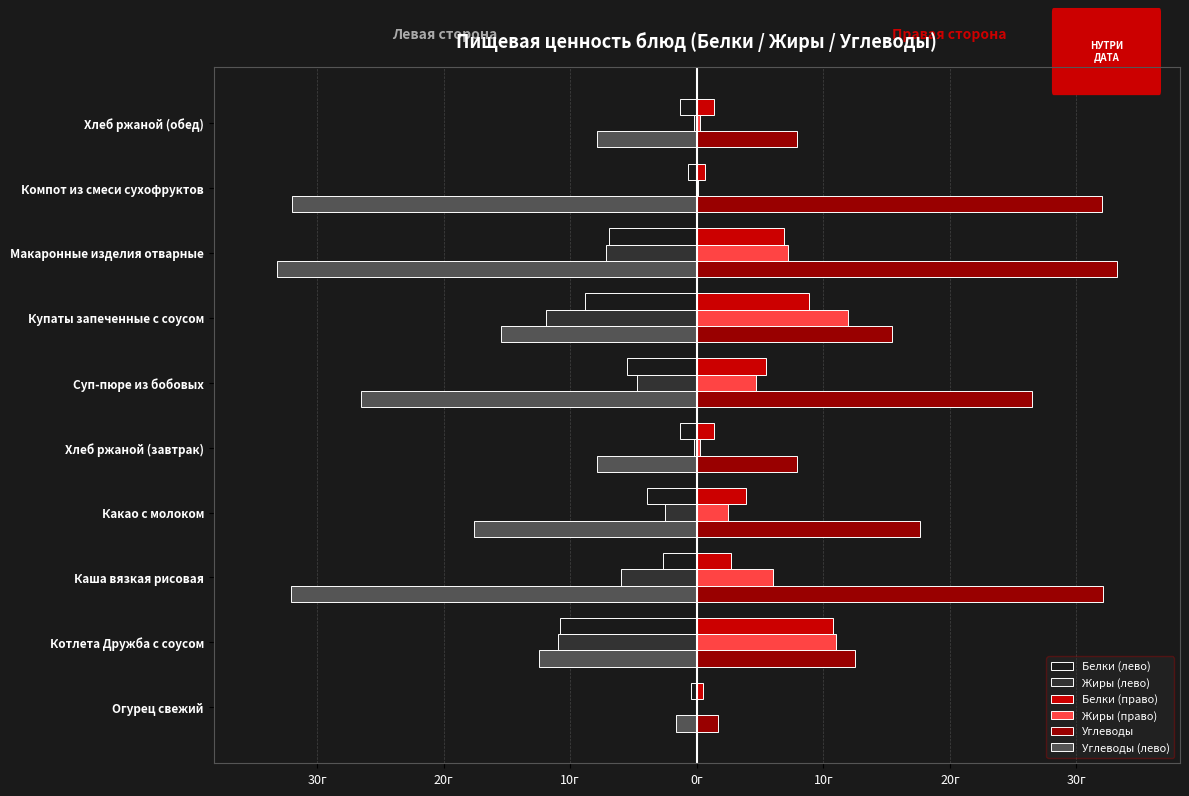

Reading left to right, transcribe all the data shown in this chart.

Белки (лево): -0.5	-10.8	-2.7	-3.9	-1.3	-5.5	-8.8	-6.9	-0.7	-1.3
Жиры (лево): 0.0	-11.0	-6.0	-2.5	-0.2	-4.7	-11.9	-7.2	-0.1	-0.2
Белки (право): 0.5	10.8	2.7	3.9	1.3	5.5	8.8	6.9	0.7	1.3
Жиры (право): 0.0	11.0	6.0	2.5	0.2	4.7	11.9	7.2	0.1	0.2
Углеводы: 1.7	12.5	32.1	17.6	7.9	26.5	15.4	33.2	32.0	7.9
Углеводы (лево): -1.7	-12.5	-32.1	-17.6	-7.9	-26.5	-15.4	-33.2	-32.0	-7.9